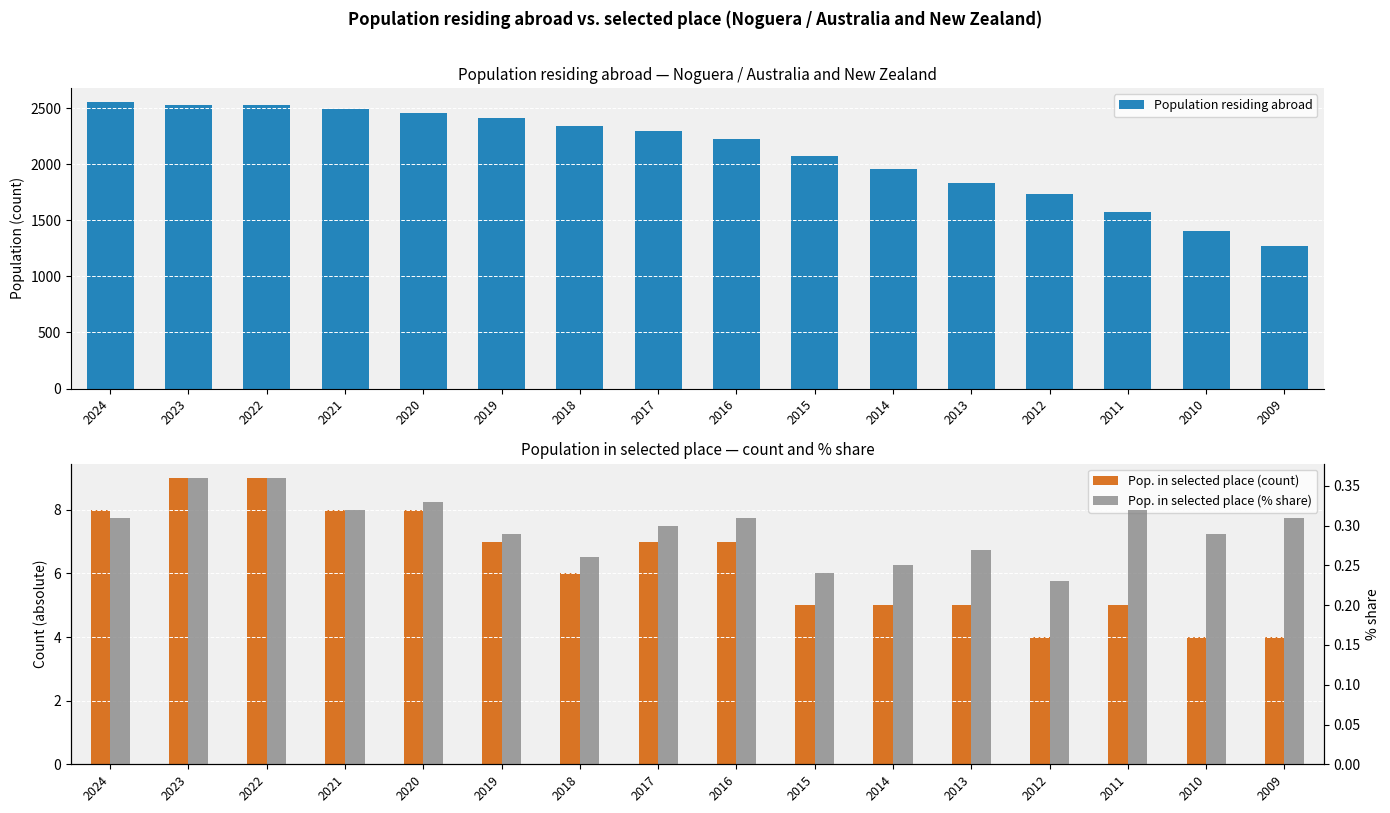

How many data points in Pop. in selected place (count) are above 7?

5